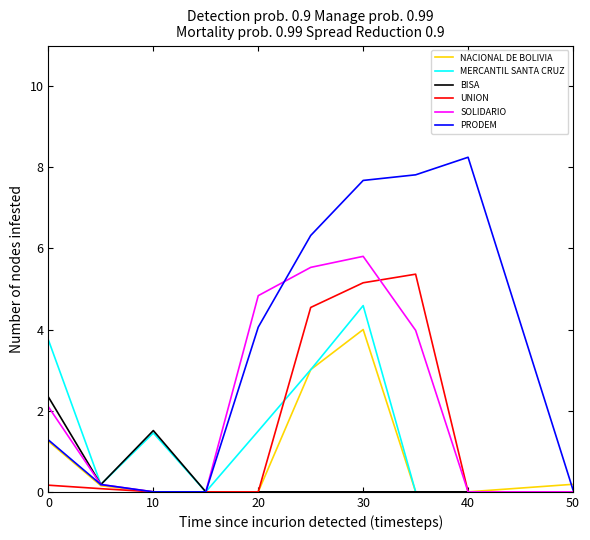

Which series has the largest range (max minus min)?

PRODEM